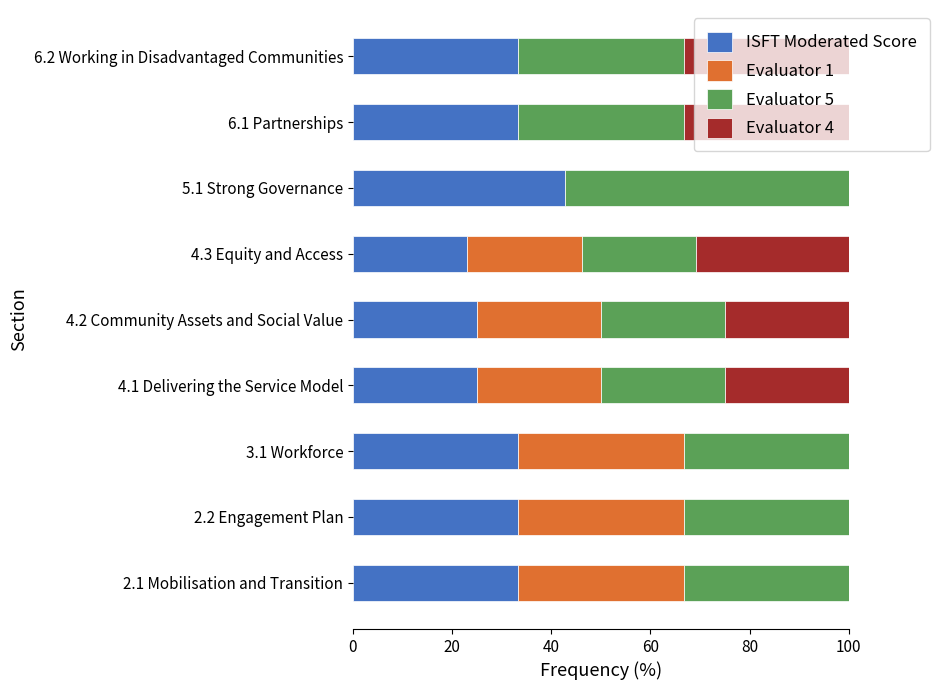

What is the sum of all ISFT Moderated Score values?

282.6